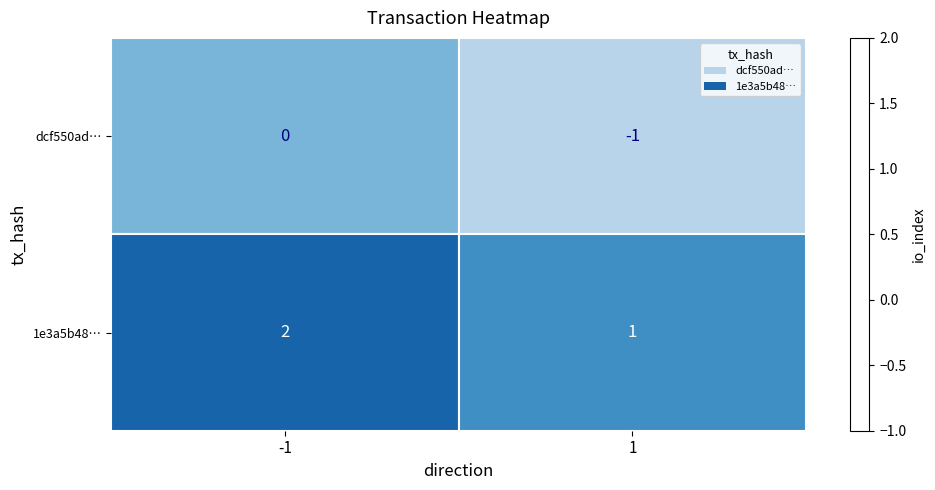

Rank the series by their maximum value, from highest to lowest.

1e3a5b48…, dcf550ad…